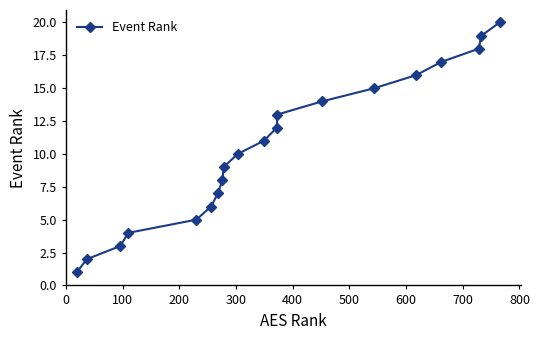

What is the difference between the maximum and second lowest values?

18